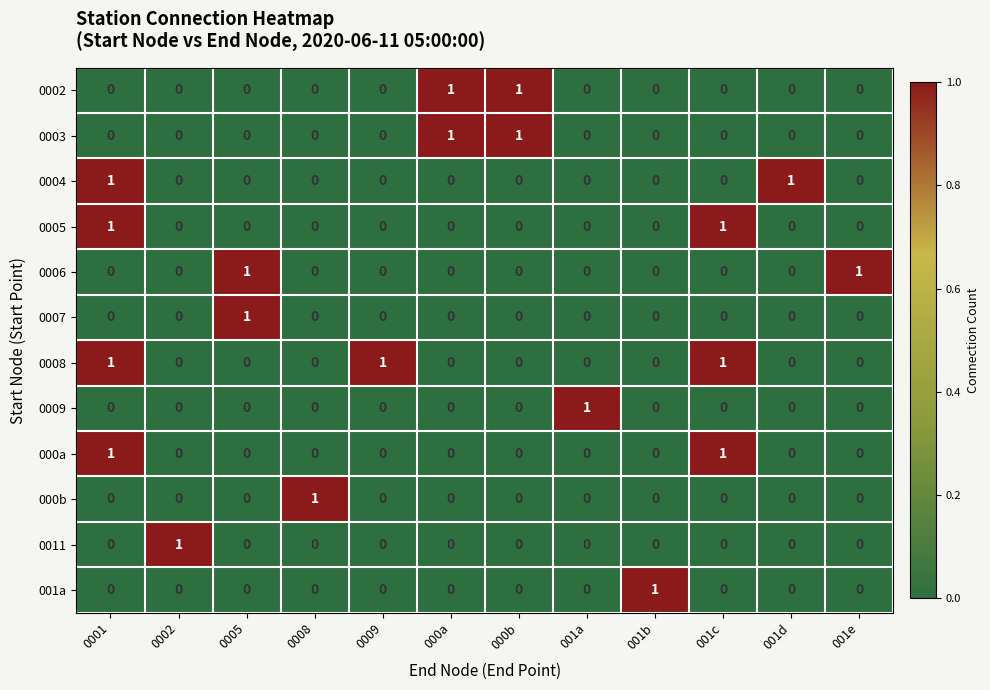

How many distinct data groups are displayed?

12